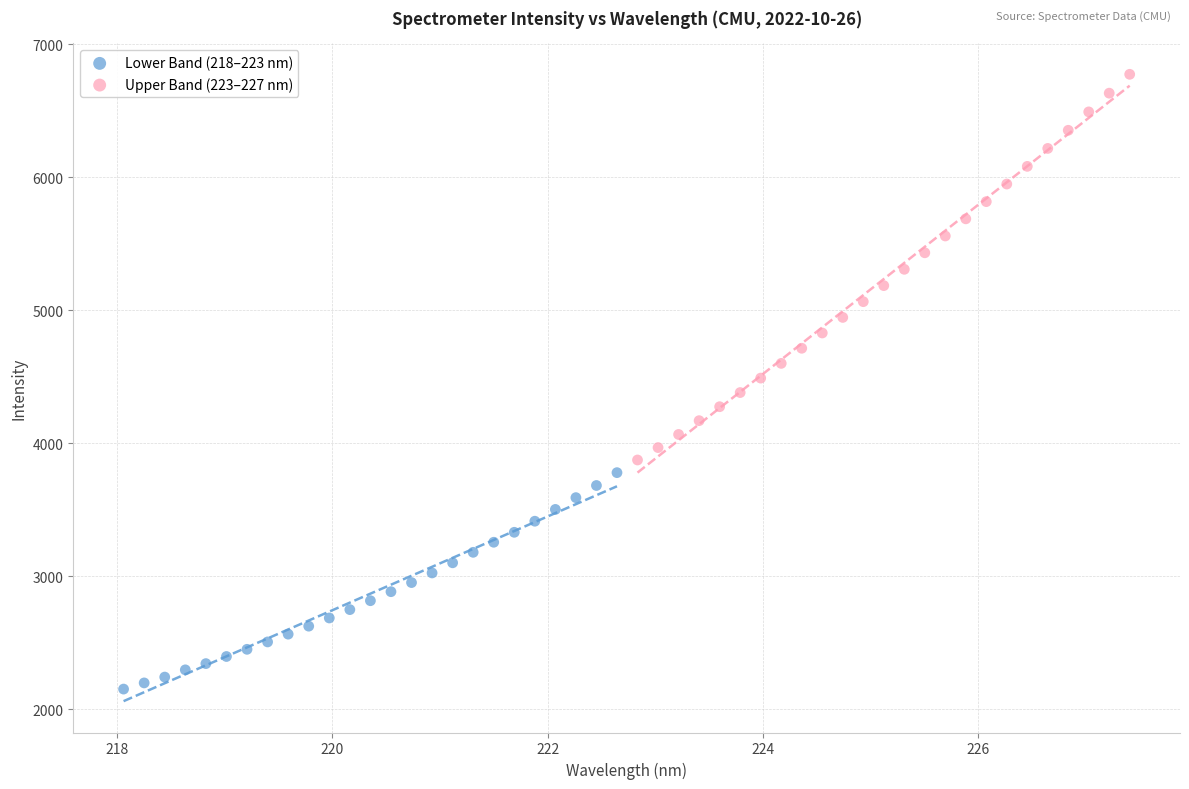

Which series reaches the maximum Y coordinate?

Upper Band (223–227 nm)